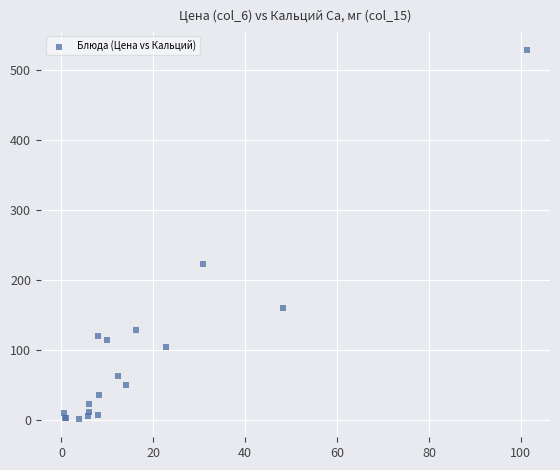

What Y value in the scatter plot is closest to 264?

222.2